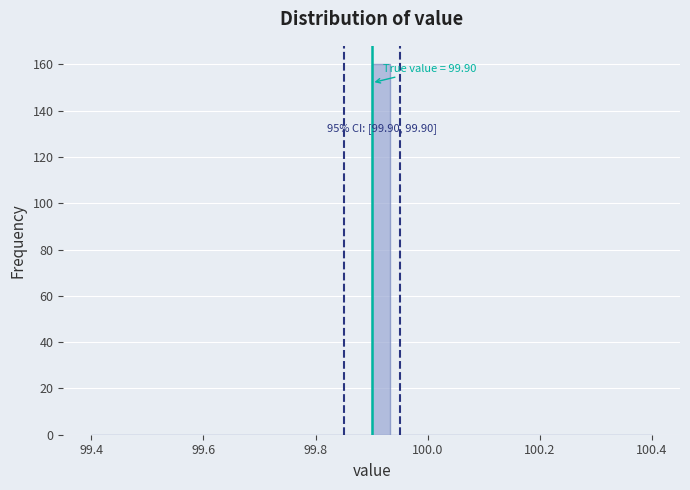

Around what value on the x-axis is the tallest bar? Give the approximate position of its centre, as read against the axis.

99.92